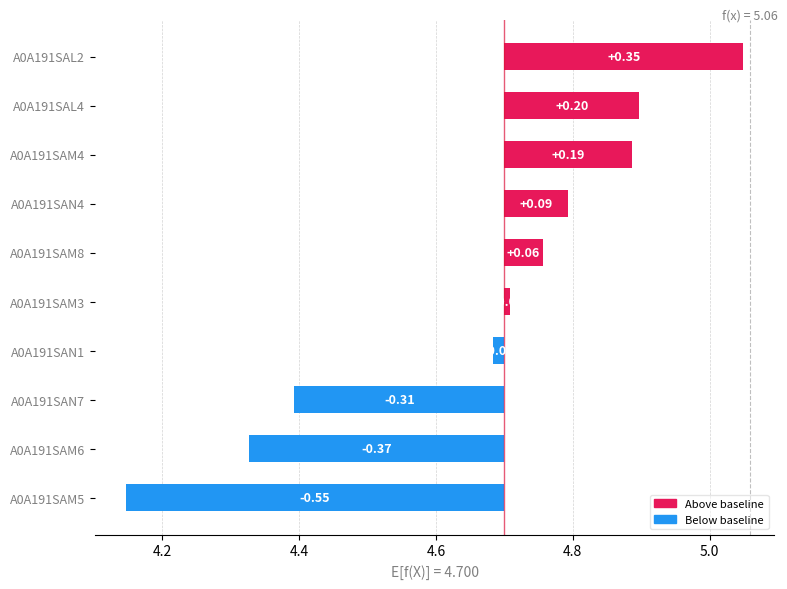

How many categories are shown in the chart?

10